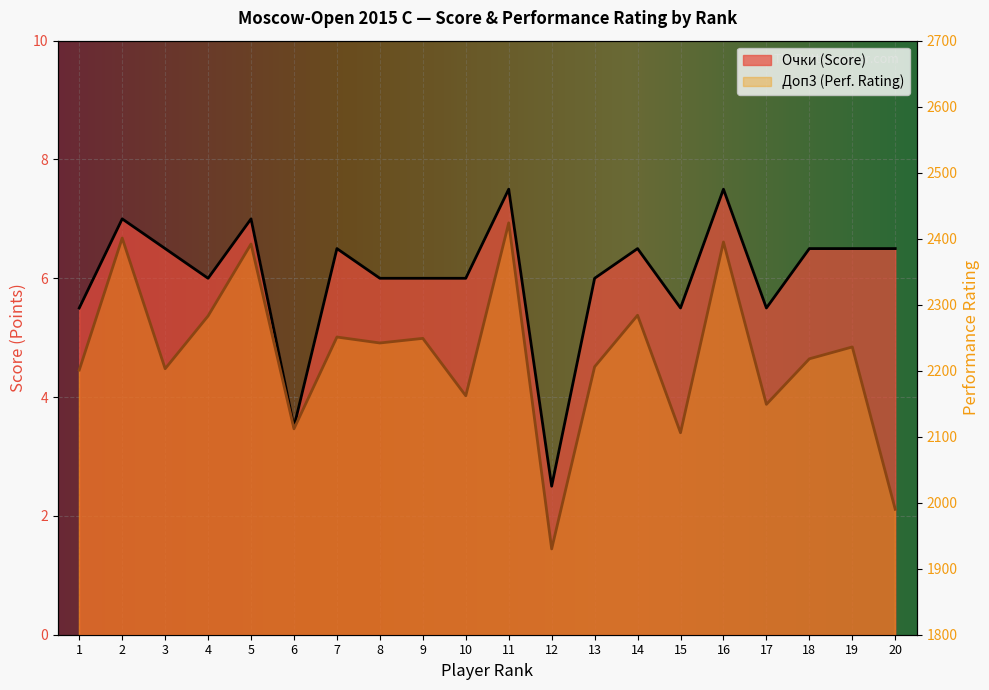

Which series has the largest total across all categories?

Доп3